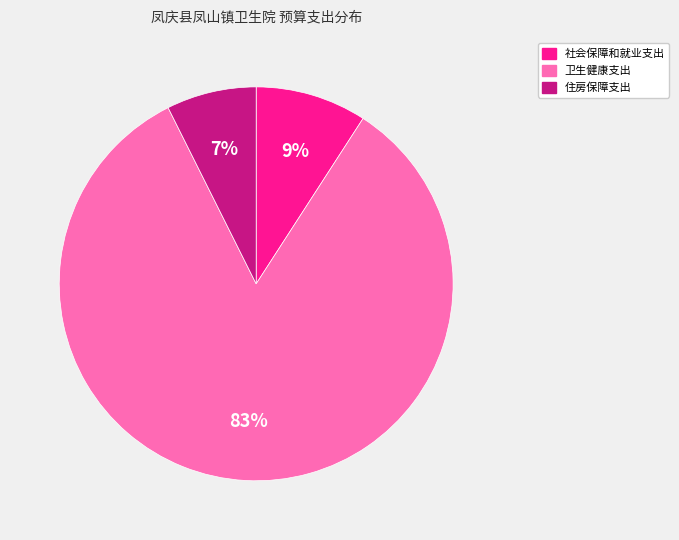

Does 社会保障和就业支出 represent more than half of the total?

No